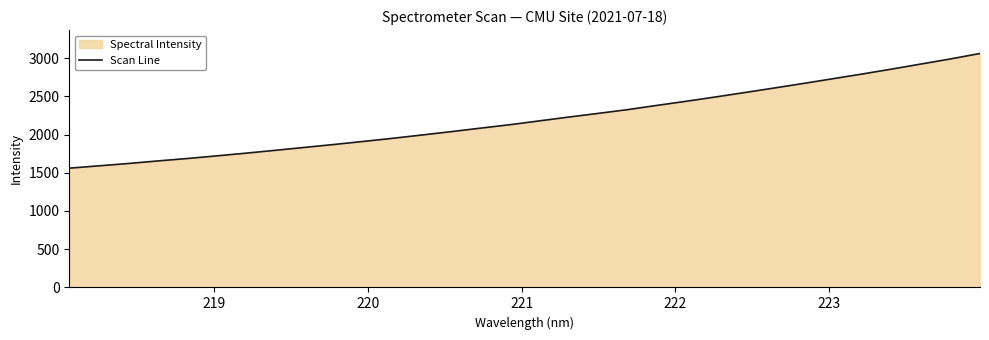

How many lines are shown in the chart?

1